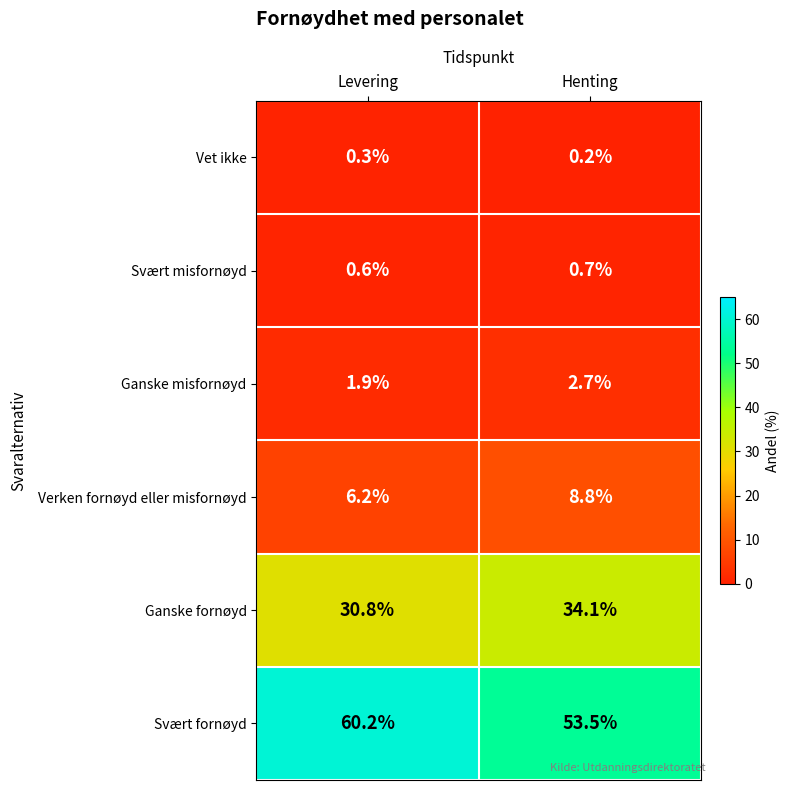

What is the total value across all series at Levering?

100.0